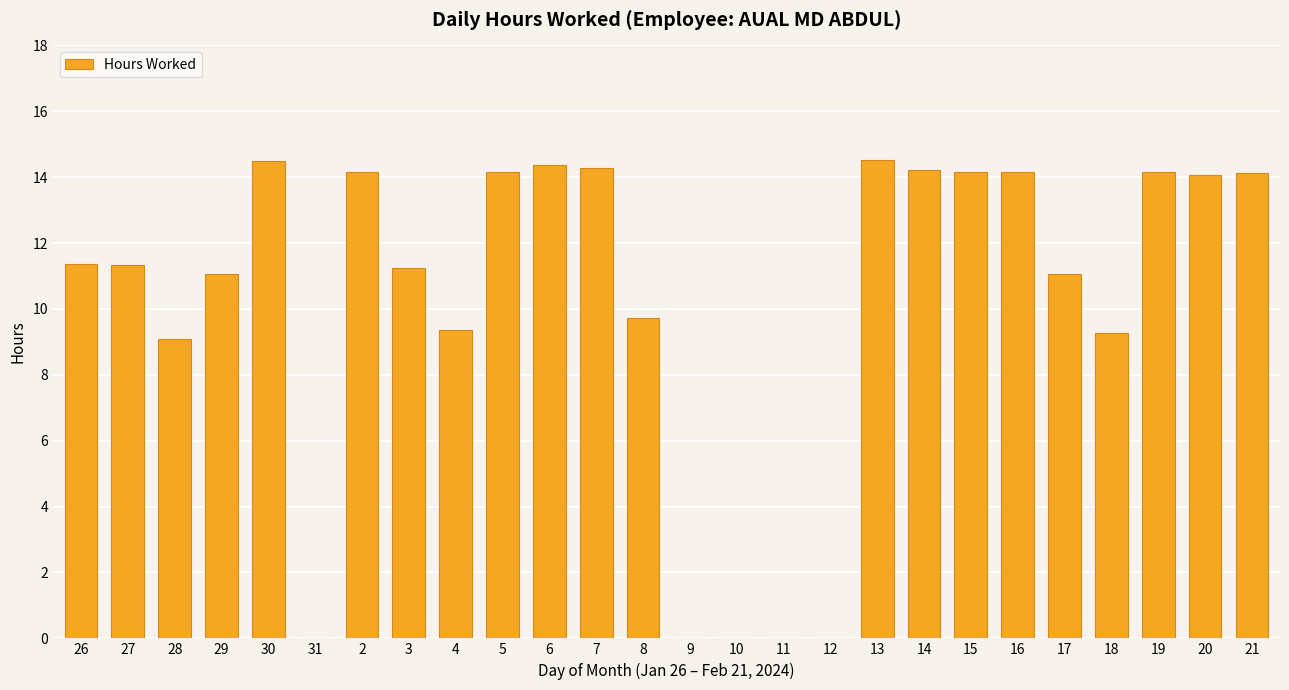

Is it true that the value at 16 is 14.2?

True